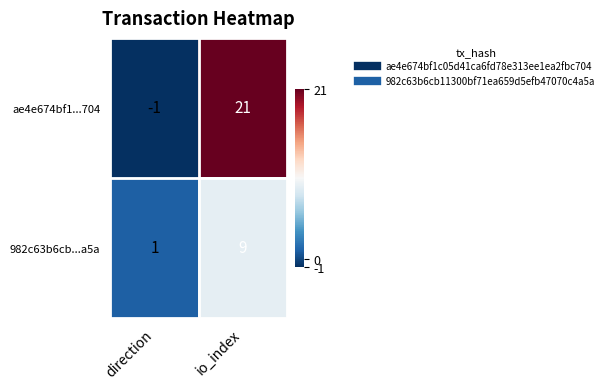

At how many categories does at least one series exceed 10?

1